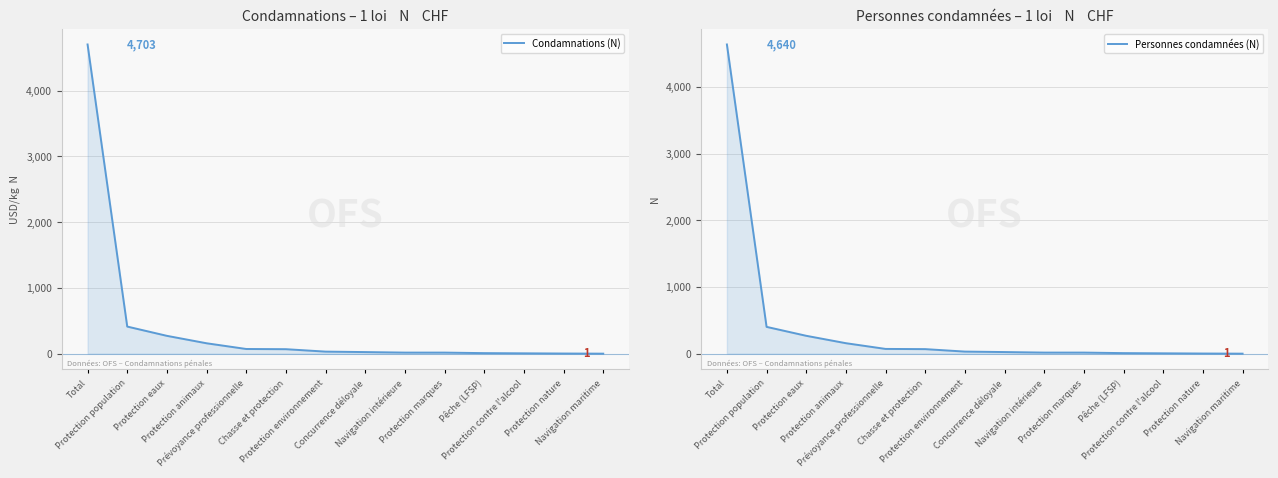

Is the value of Condamnations (N) at Protection nature greater than the value of Personnes condamnées (N) at Protection population?

No